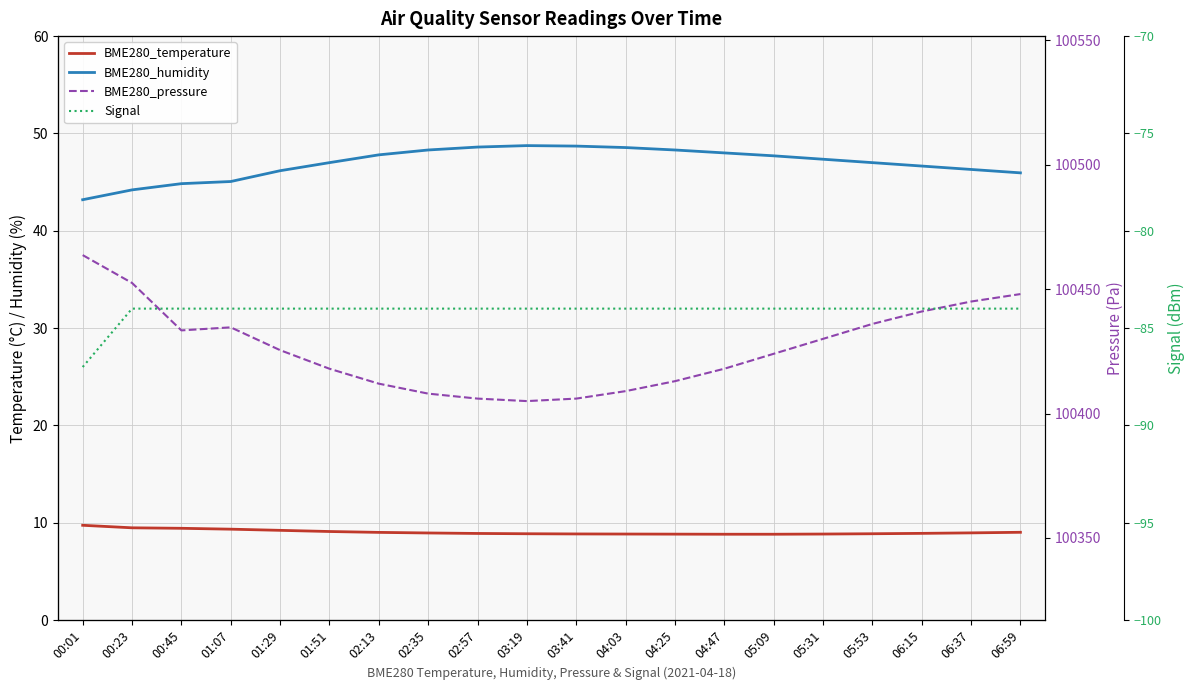

How many data points in Signal are less than -84?

1